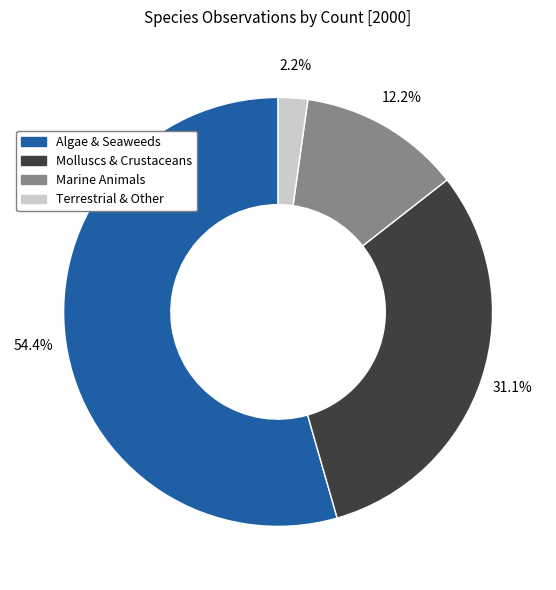

To the nearest percent, what is the average slice percentage?

25%